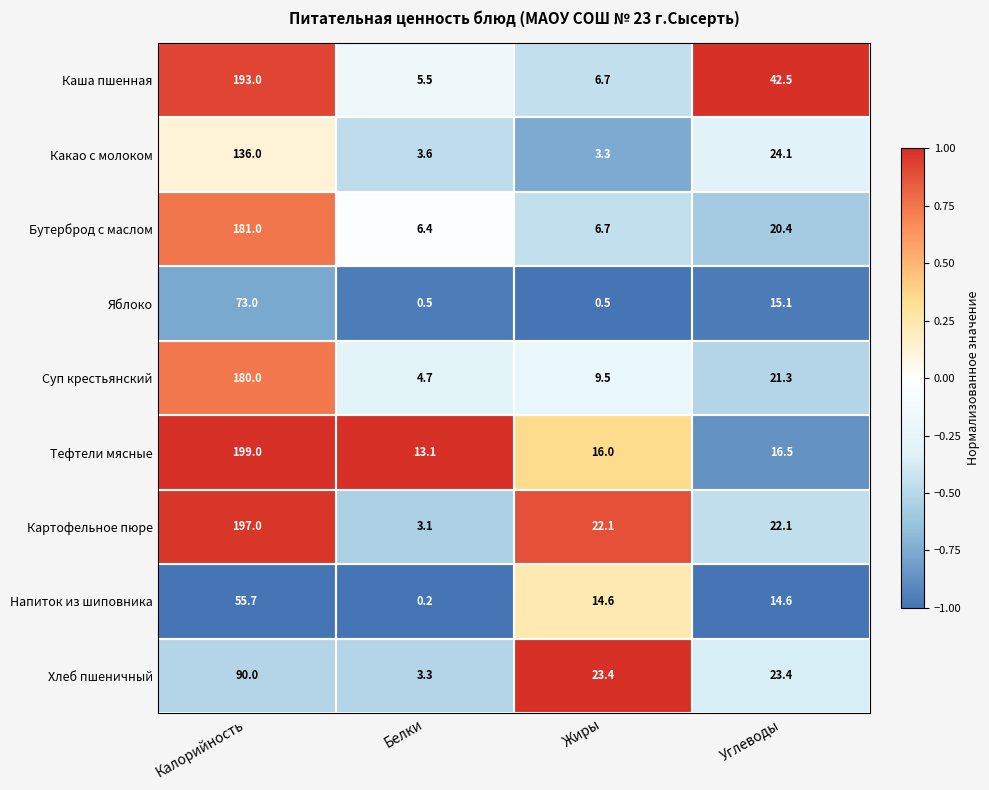

The Тефтели мясные series shows 13.1 at Белки. True or false?

True